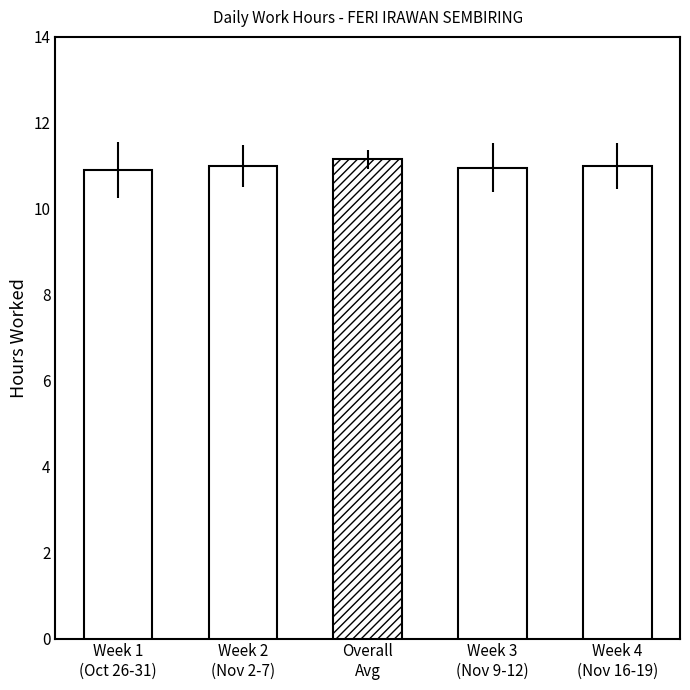

Is it true that the value at Week 1
(Oct 26-31) is 10.9?

True